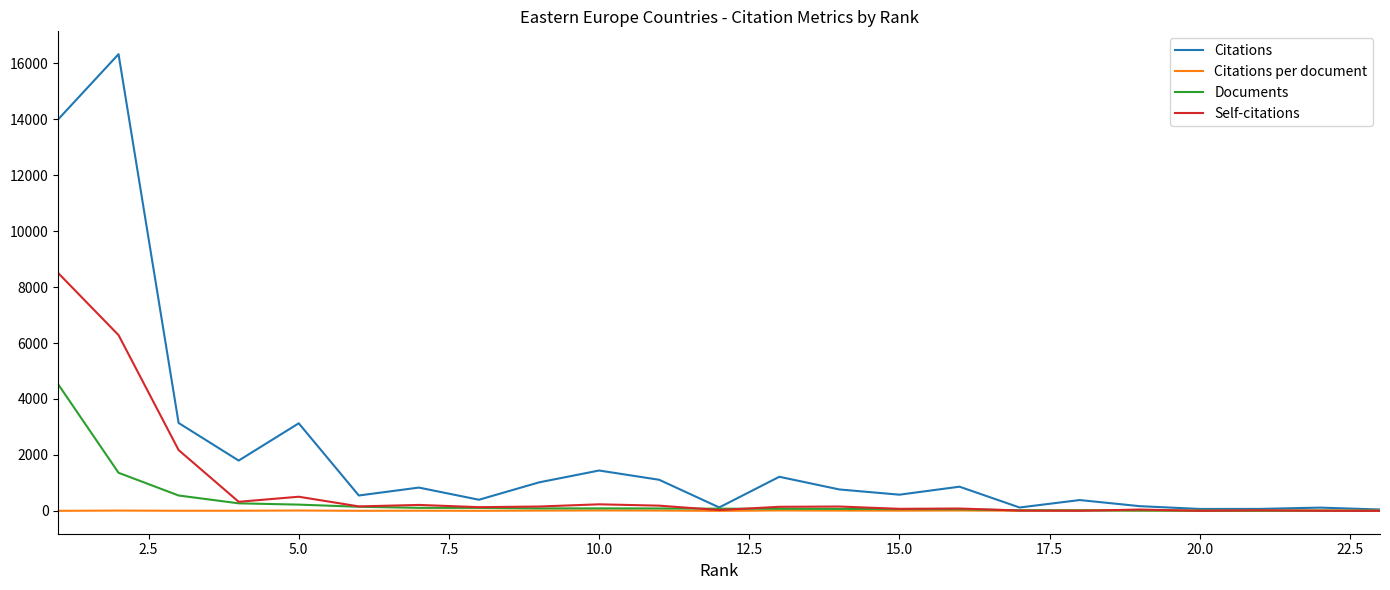

List the series in order of their peak value, lowest first.

Citations per document, Documents, Self-citations, Citations